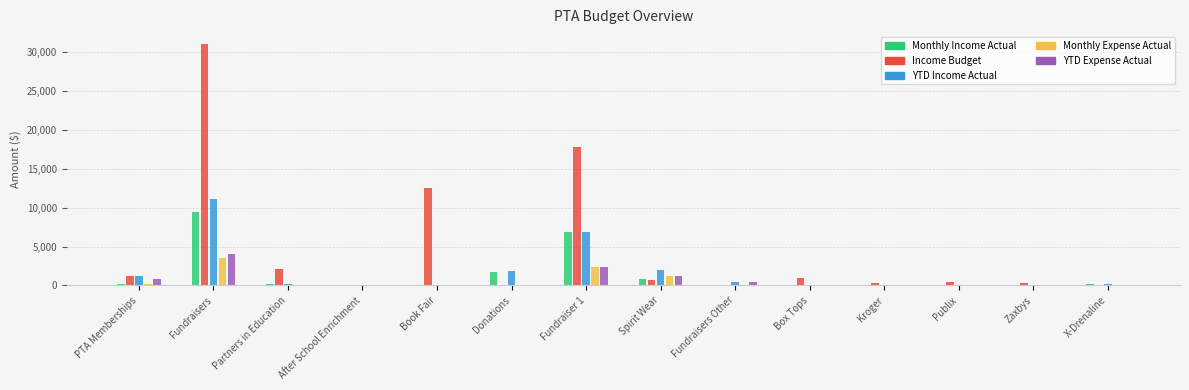

Are the bars grouped side by side (vs. stacked)?

Yes